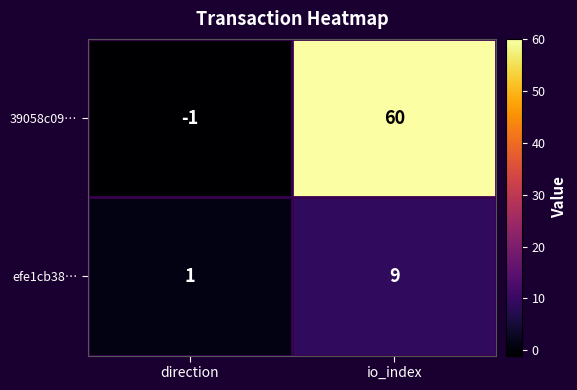

The value of 39058c09… at direction is -2. True or false?

False